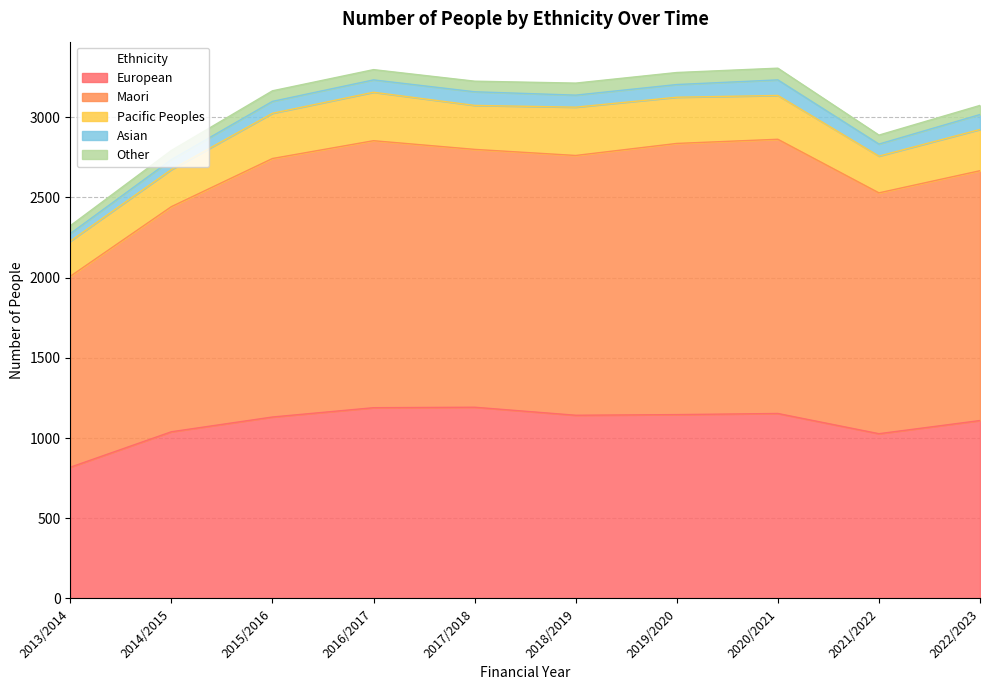

What is the label of the 7th point from the right?

2016/2017